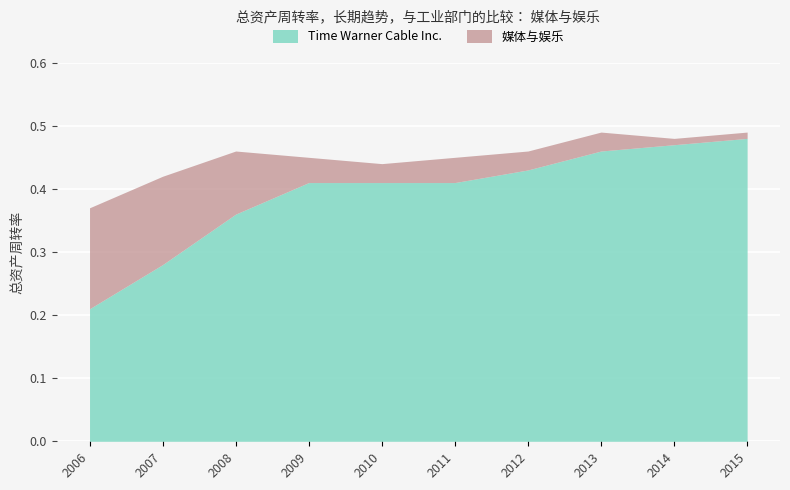

Reading left to right, extract all data points from this chart.

Time Warner Cable Inc.: 0.2	0.3	0.4	0.4	0.4	0.4	0.4	0.5	0.5	0.5
媒体与娱乐: 0.4	0.4	0.5	0.5	0.4	0.5	0.5	0.5	0.5	0.5